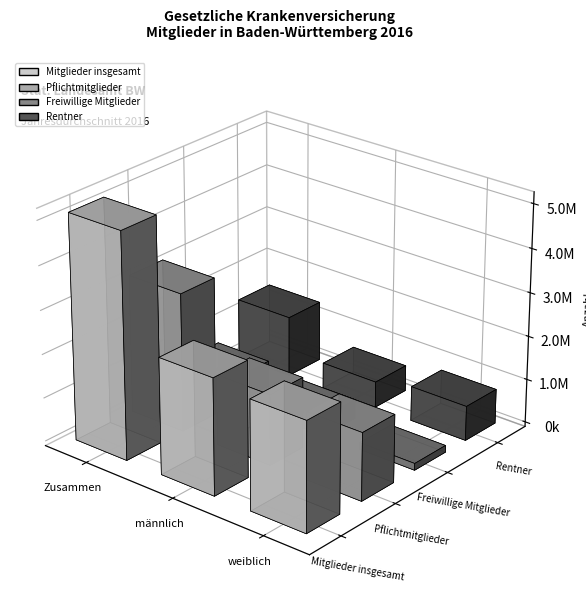

At how many categories does at least one series exceed 4790728?

1